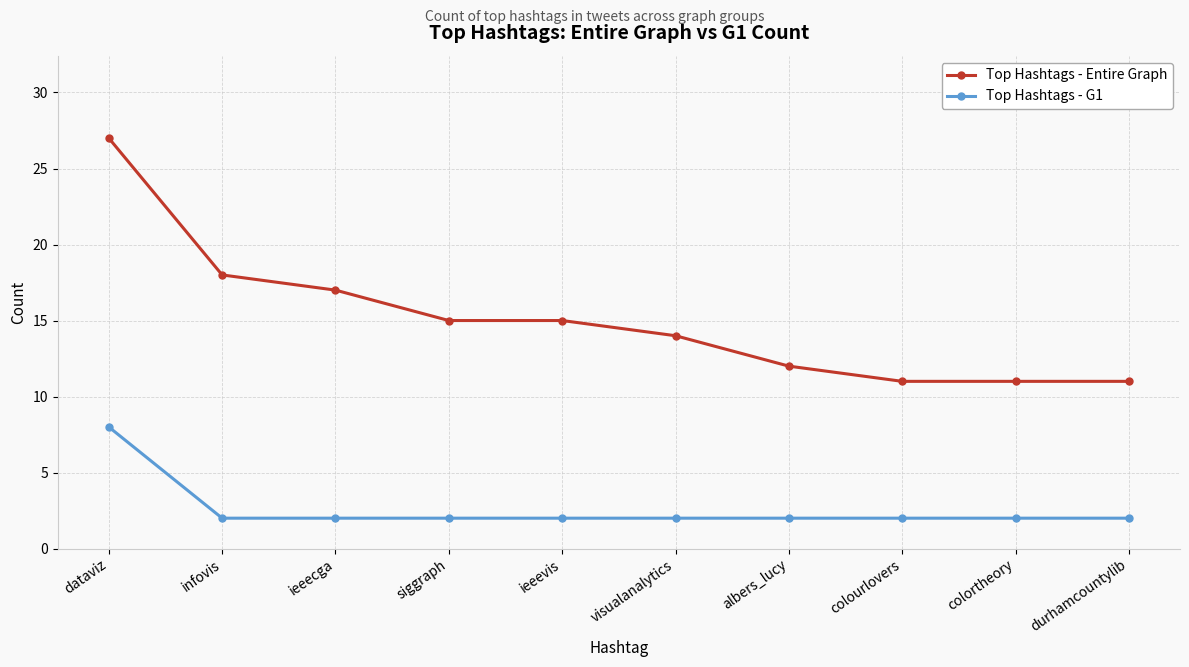

What is the value of the Top Hashtags - Entire Graph point at the 9th from the left?

11